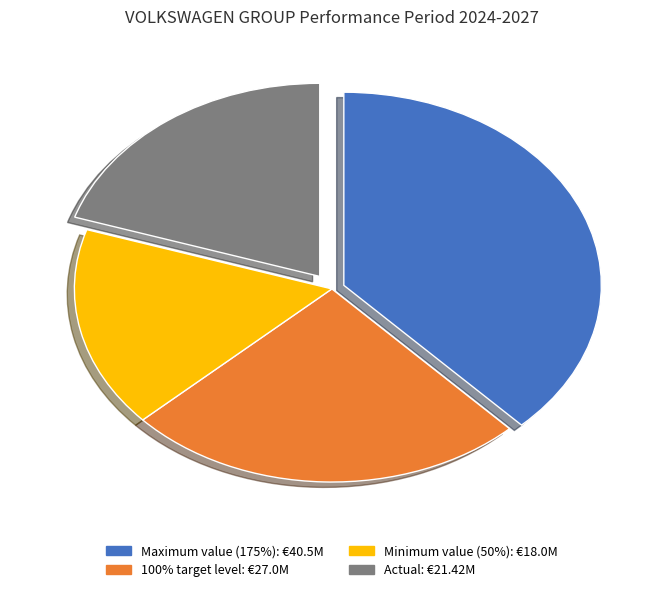

Which category has the smallest portion of the pie?

Minimum value (50%)